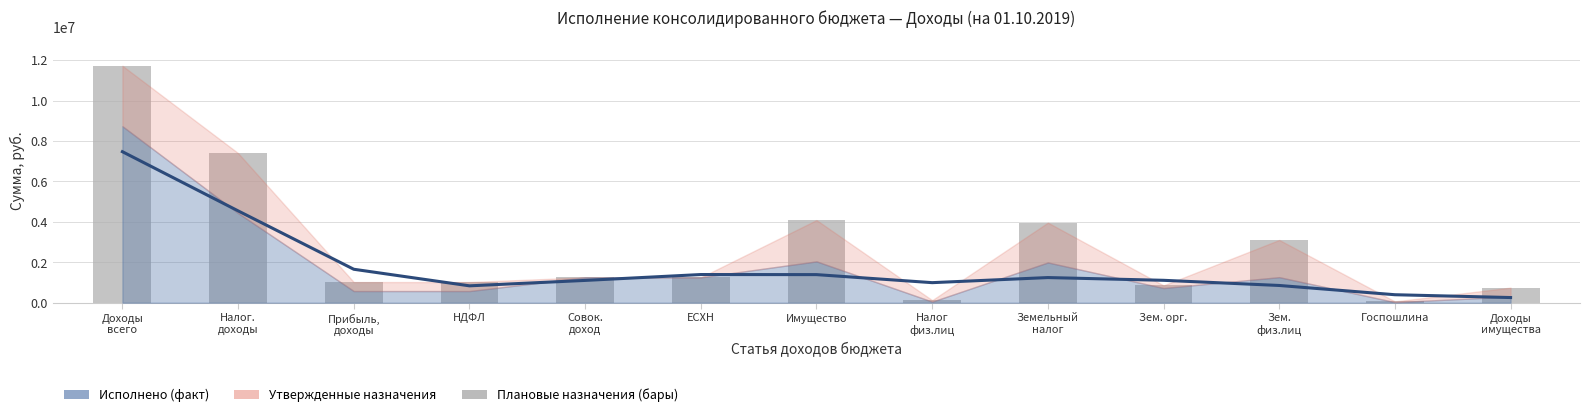

The value of Исполнено (факт) at Совок.
доход is 1104364.4. True or false?

True